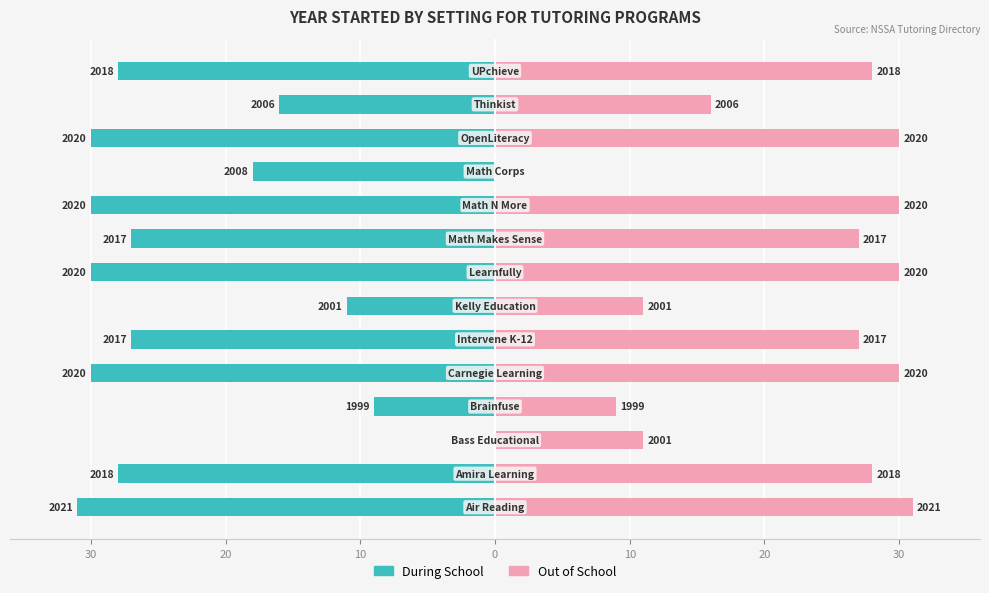

Does the chart contain any negative values?

Yes